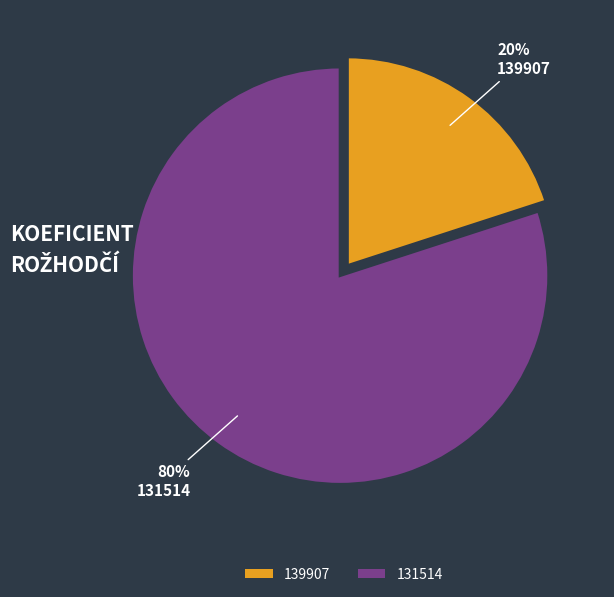

Which category has the biggest portion of the pie?

131514